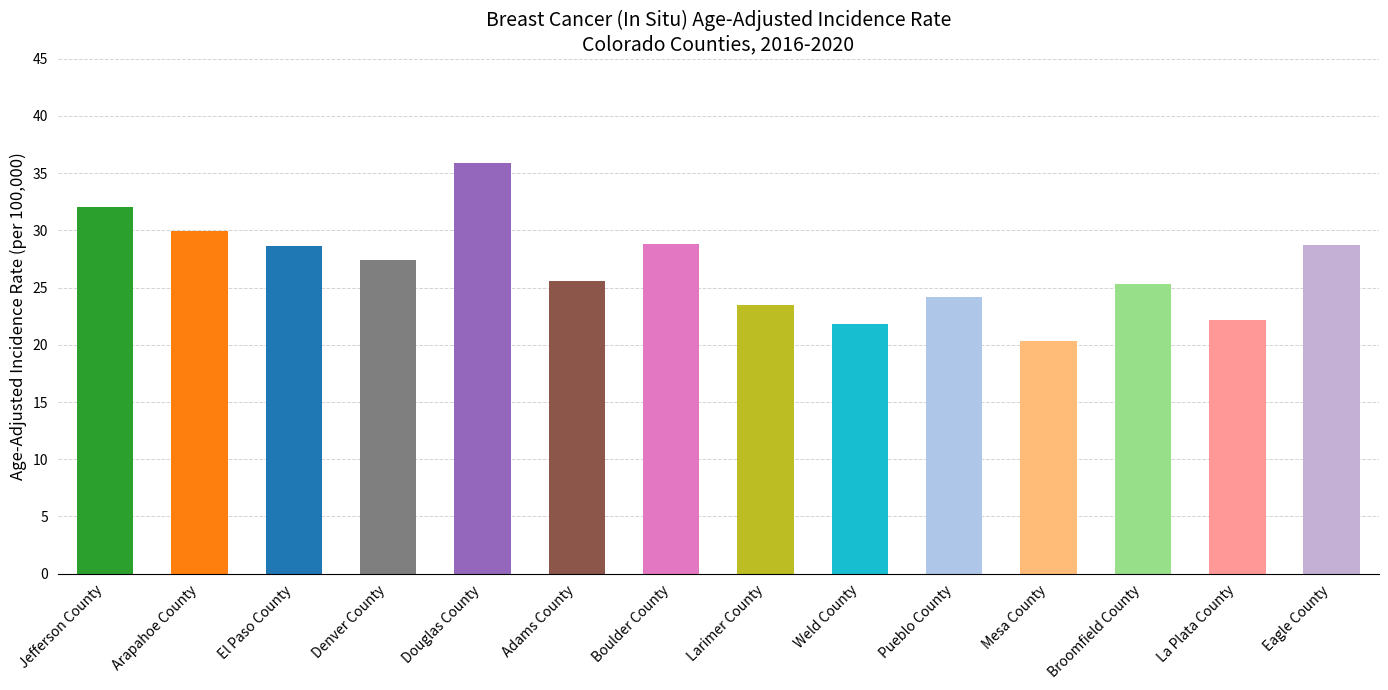

Is it true that the value at Eagle County is 28.7?

True